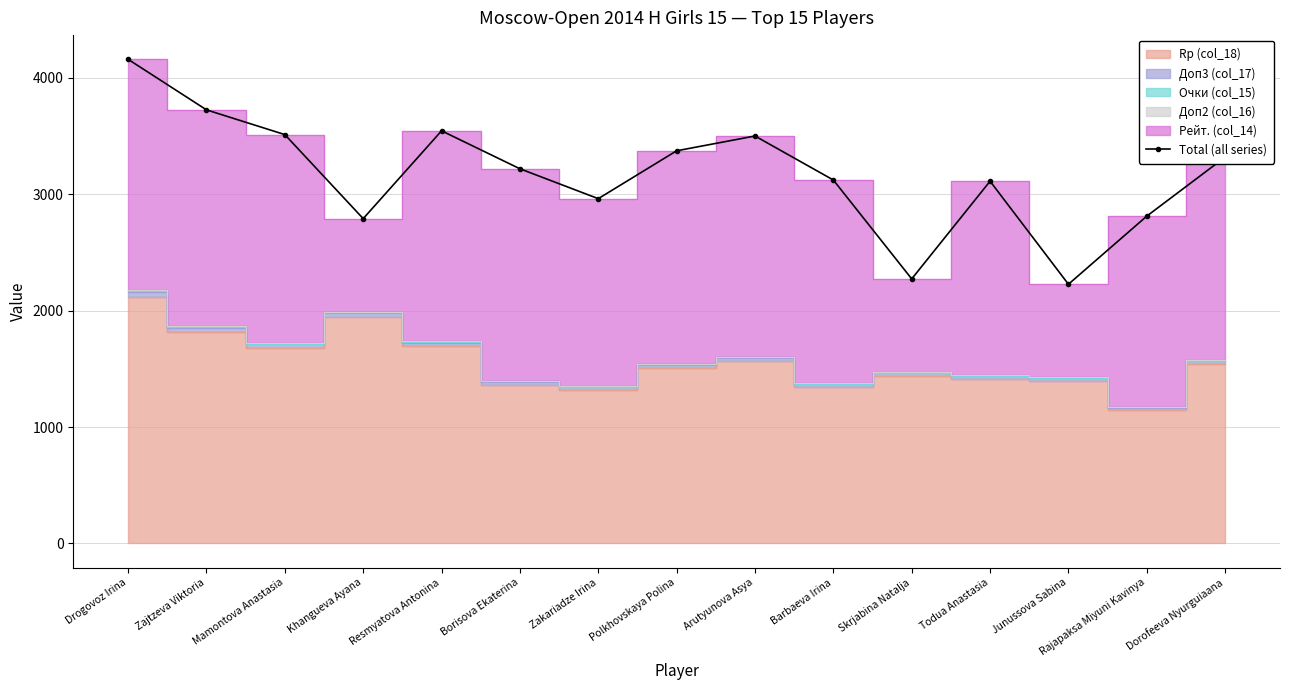

The chart shows a value of 3719.6 at Rajapaksa Miyuni Kavinya. True or false?

False